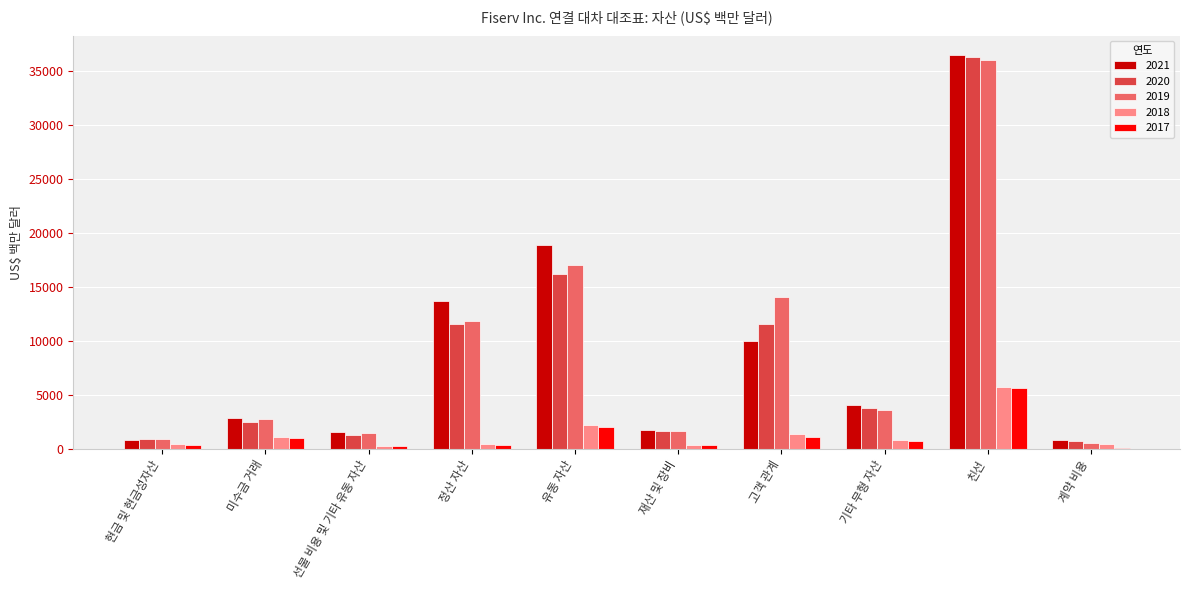

Where does the 2021 series first go above 4018?

정산 자산